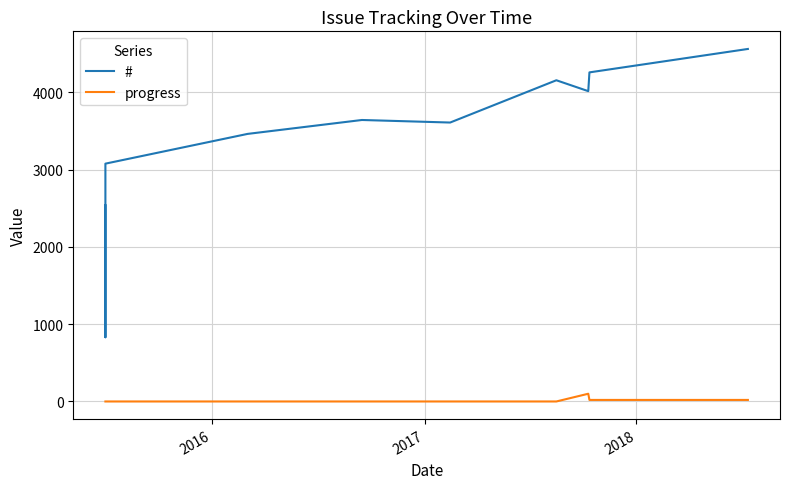

What are all the series names shown in the legend?

#, progress